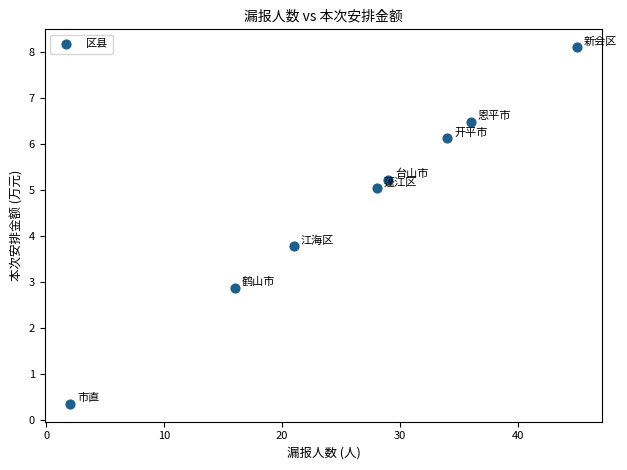

What is the average X value?

26.4